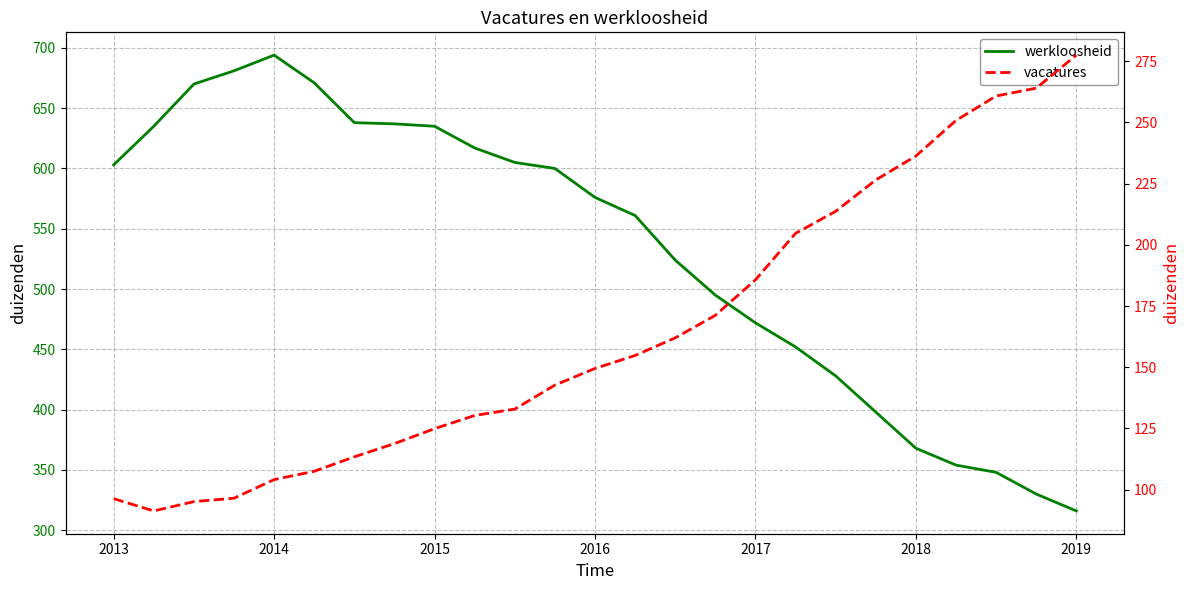

How many interior local peaks does the werkloosheid series have?

1